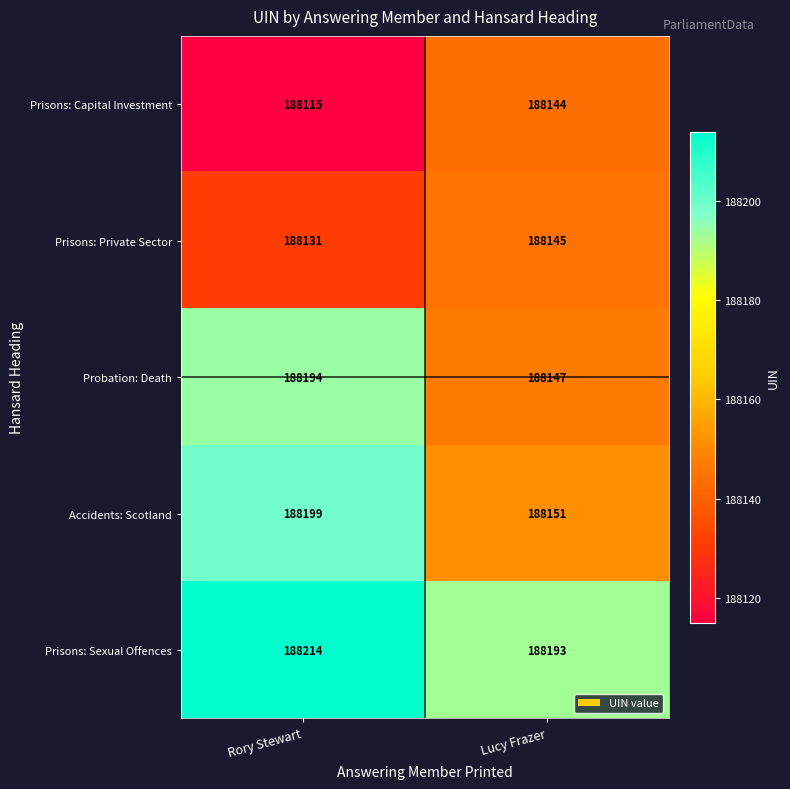

What is the sum of all Probation: Death values?

376341